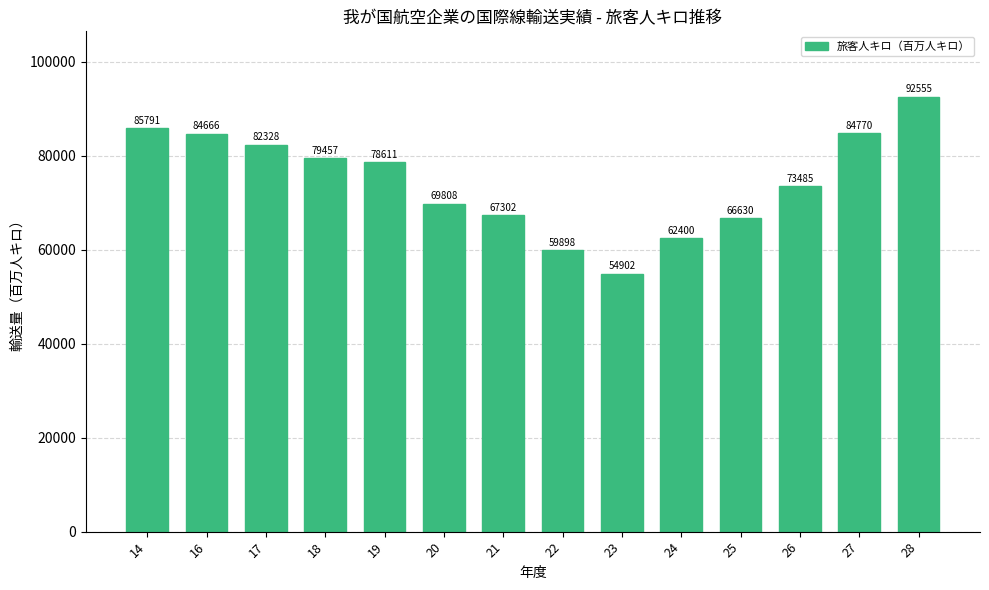

True or false: the data shows 84770 at 27.

True